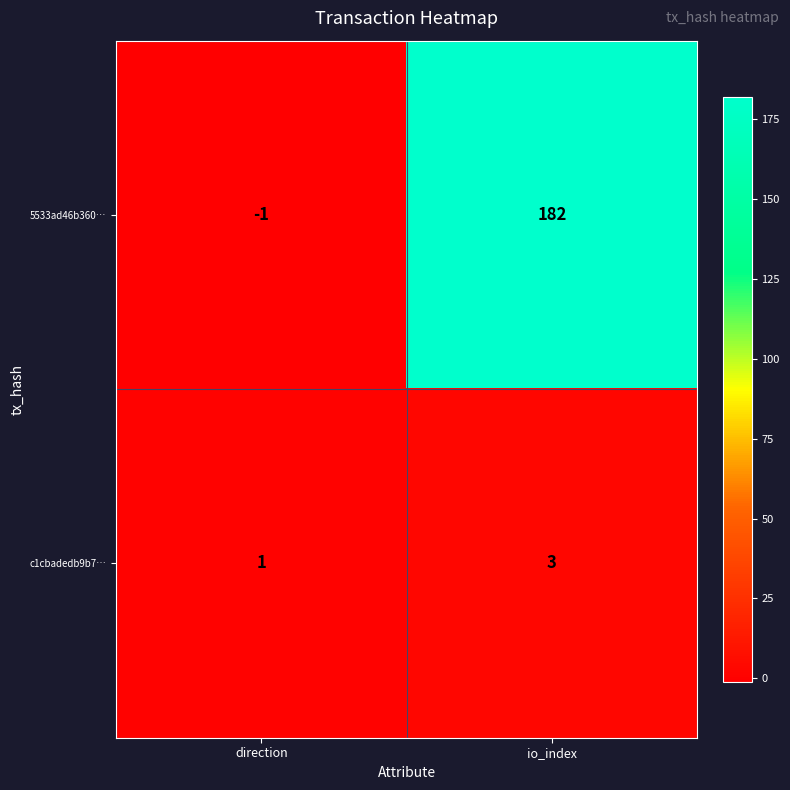

What is the difference between the highest and lowest values at io_index?

179